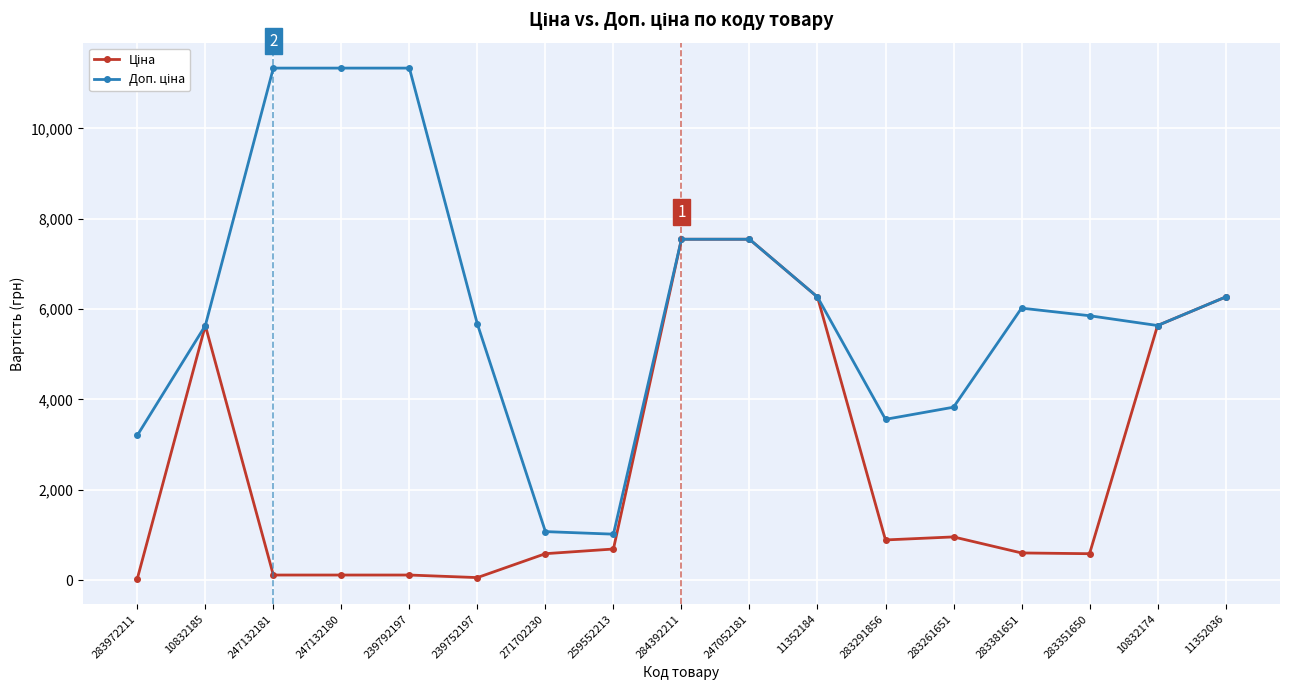

What is the greatest value displayed?

11334.0